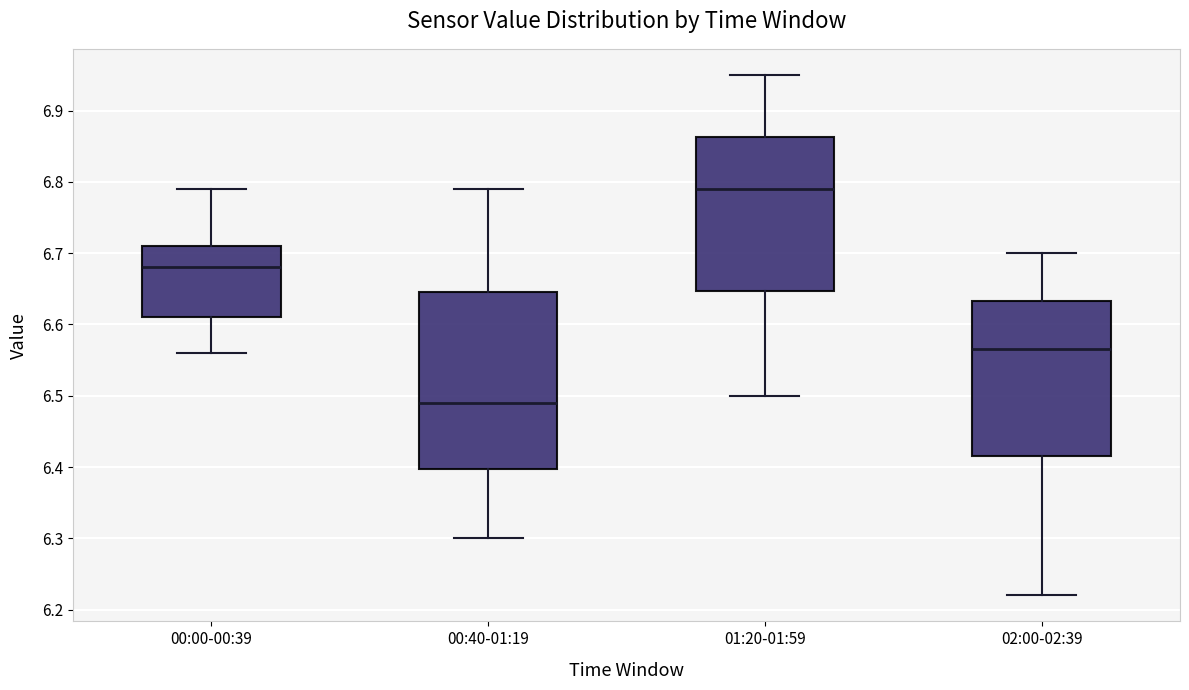

Where does the median line of the box for 02:00-02:39 sit on the y-axis? The values are not printed on the chart, so give them approximately, as read against the axis.

6.57